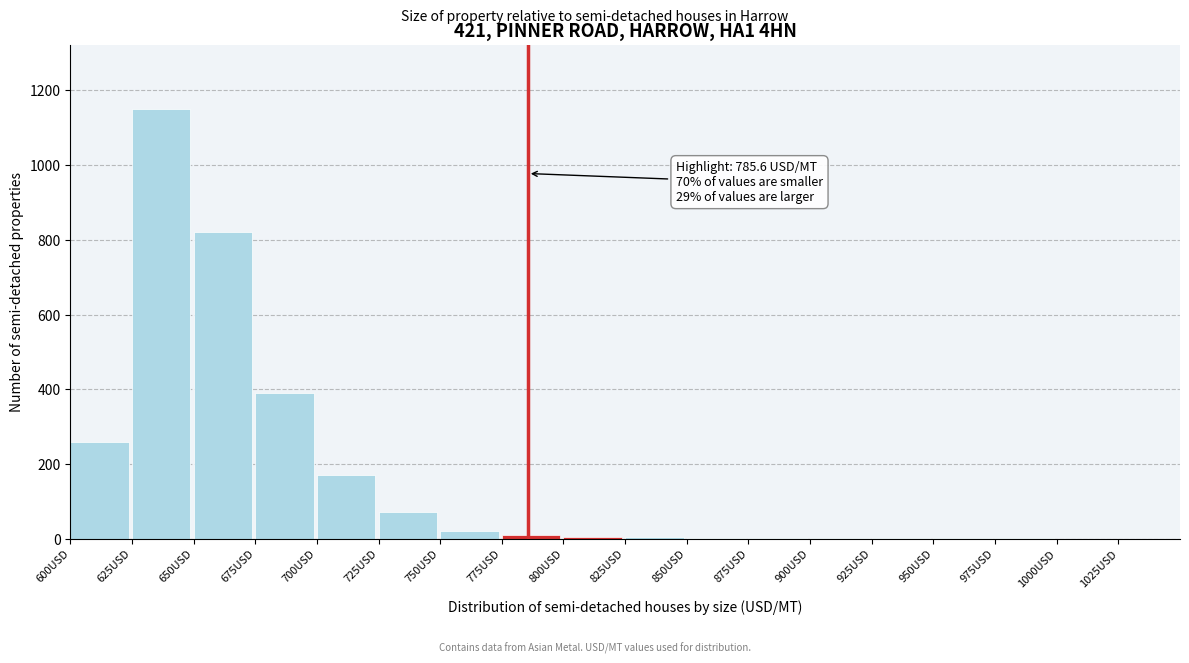

Which has a higher value, 650USD or 1025USD?

650USD